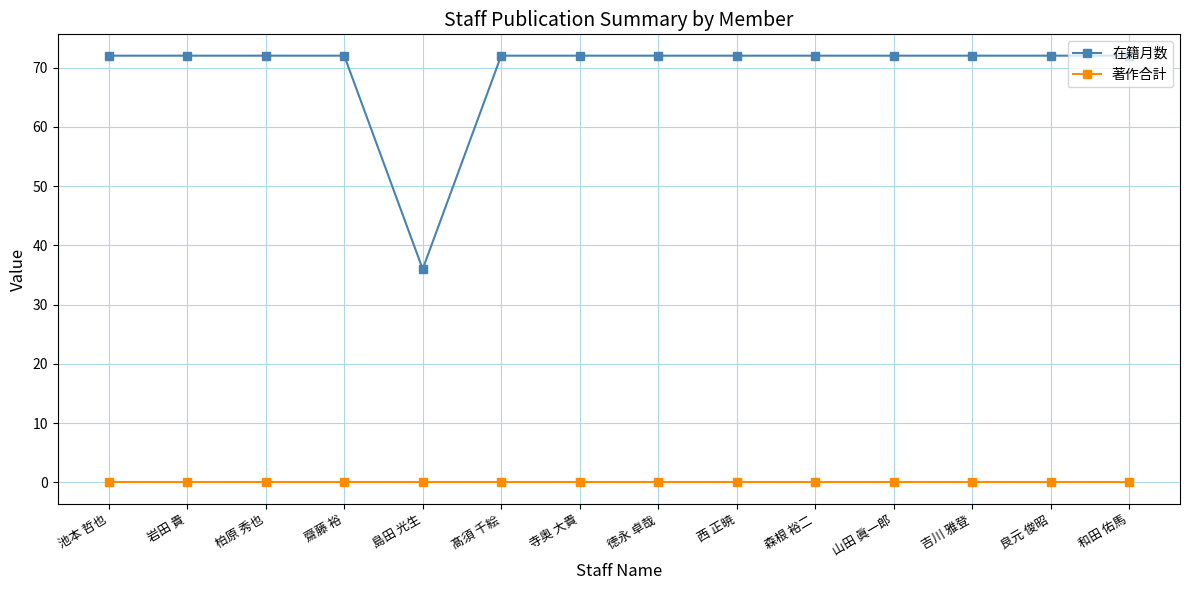

True or false: 在籍月数 and 著作合計 intersect in this chart.

False